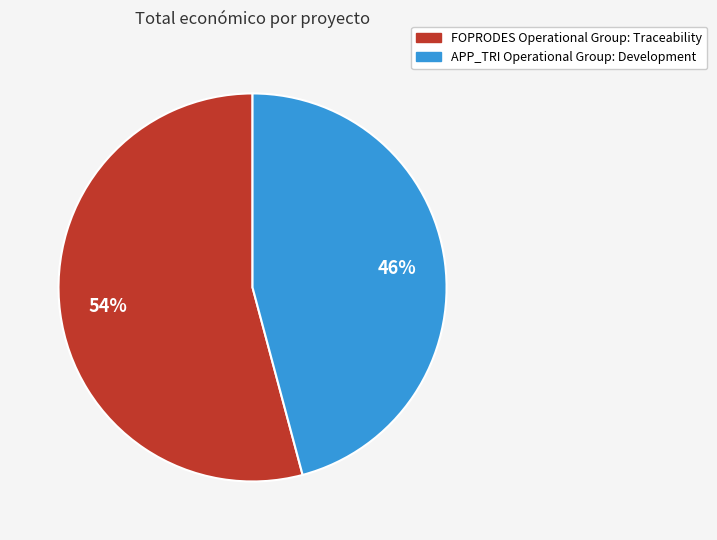

Between APP_TRI Operational Group: Development and FOPRODES Operational Group: Traceability, which is larger?

FOPRODES Operational Group: Traceability